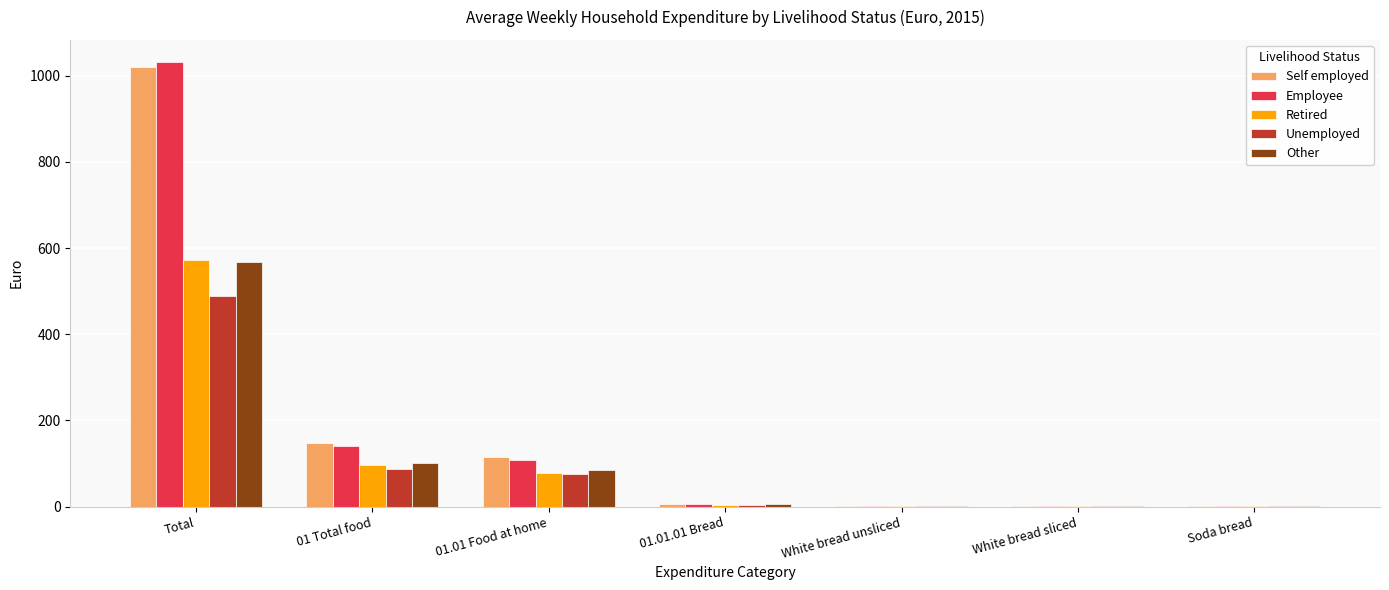

The value of Other at White bread sliced is 1.6. True or false?

True